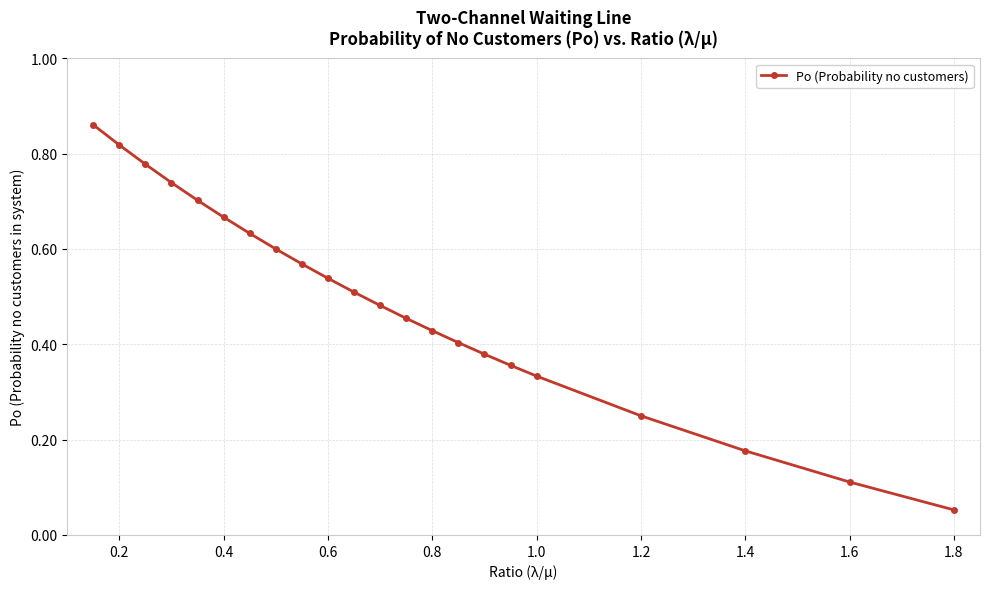

What is the sum of all values?

10.8